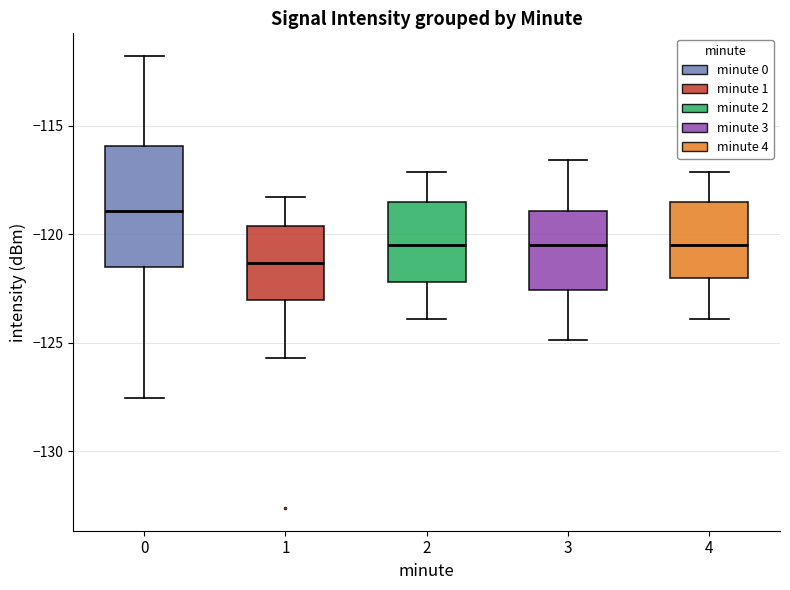

Which box is the tallest, from its lower edge to its upper edge?

0